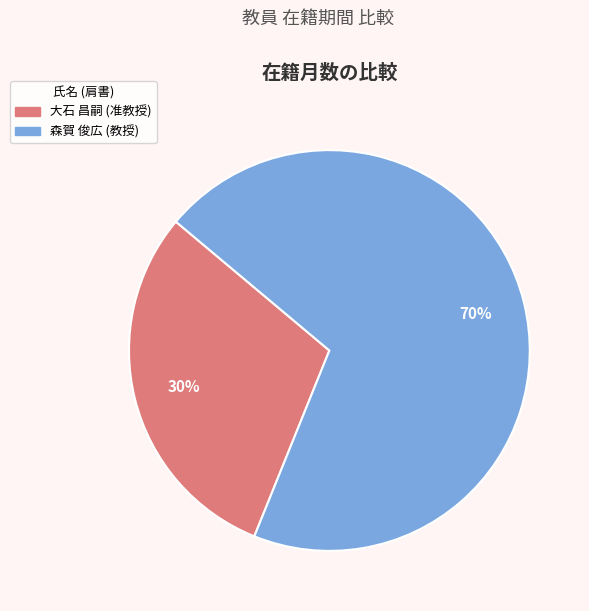

Is it true that 大石 昌嗣 (准教授) is 30% of the pie?

True